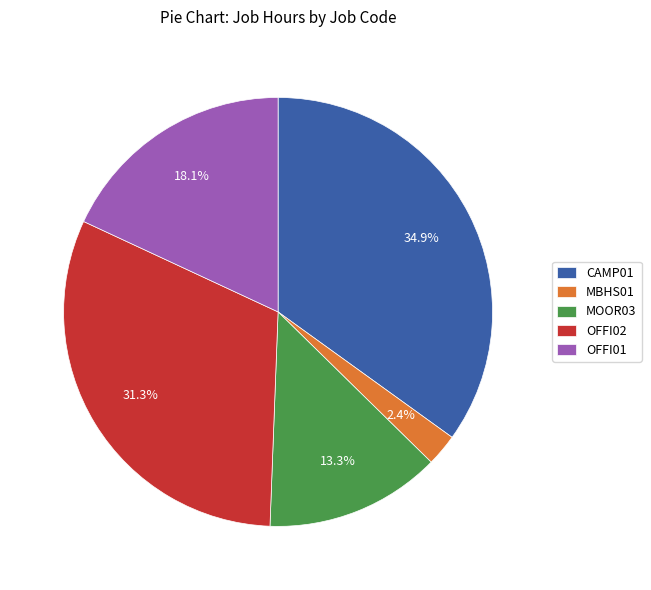

Combined, what portion of the pie is CAMP01 and MOOR03?

48.2%